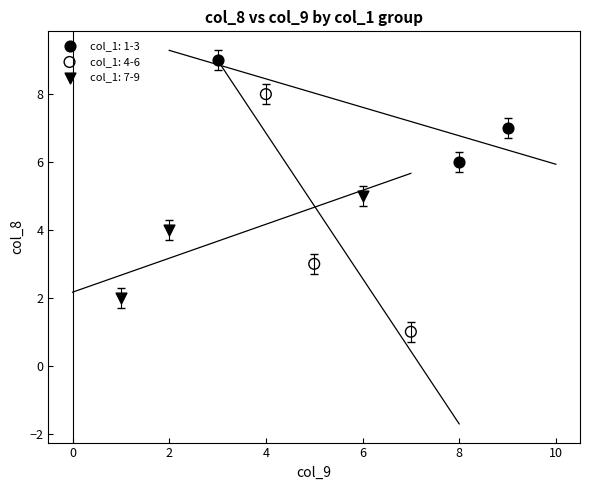

Which series reaches the maximum Y coordinate?

col_1: 1-3